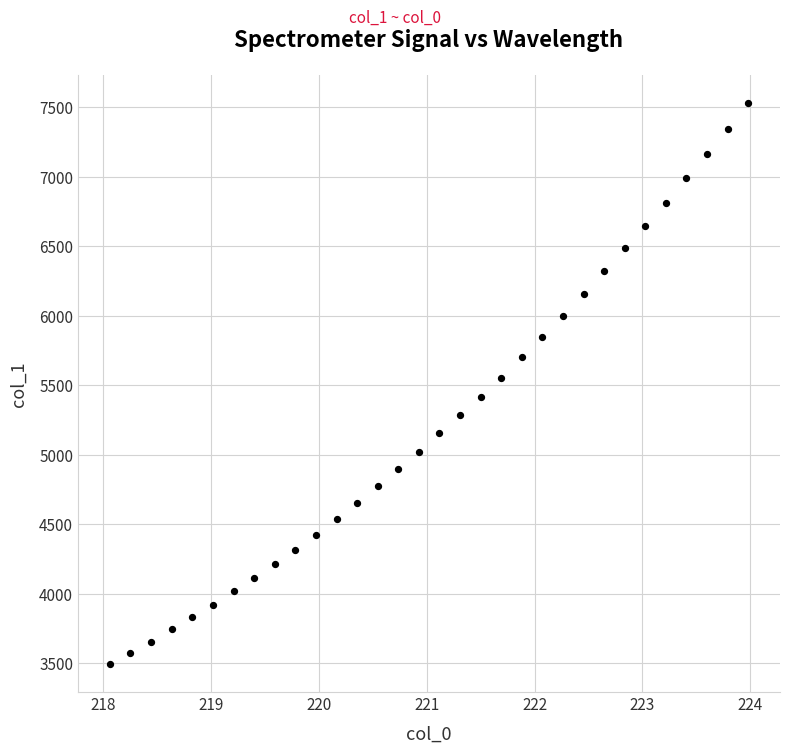

What is the range of Y values (max minus min)?

4038.3